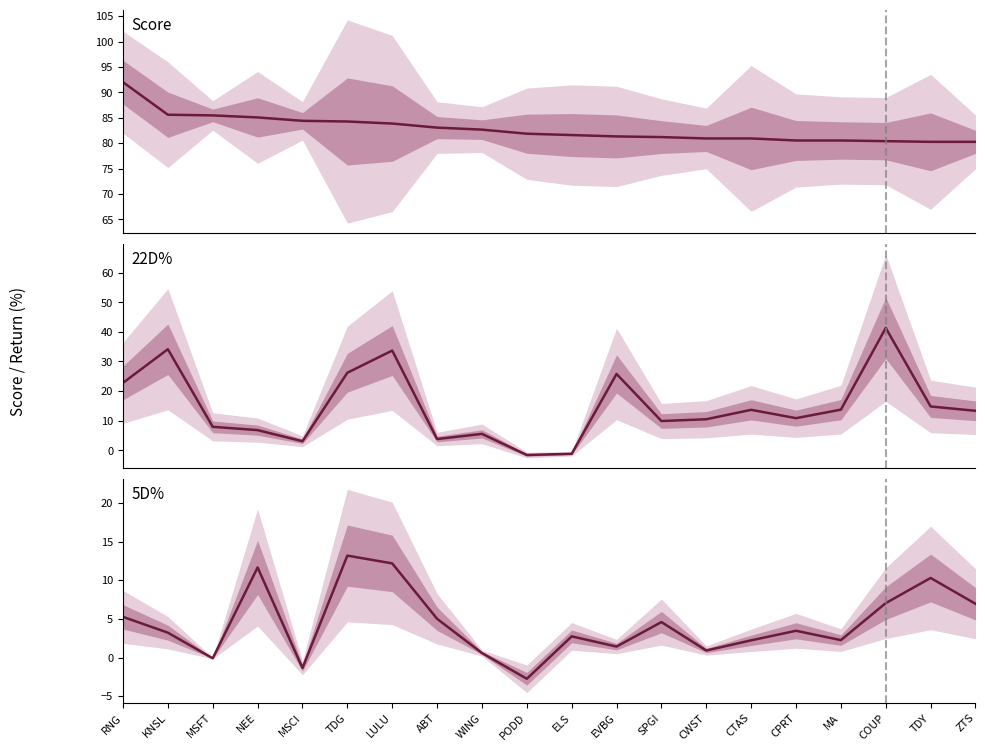

Is it true that 22D% equals 14.6 at SPGI?

False